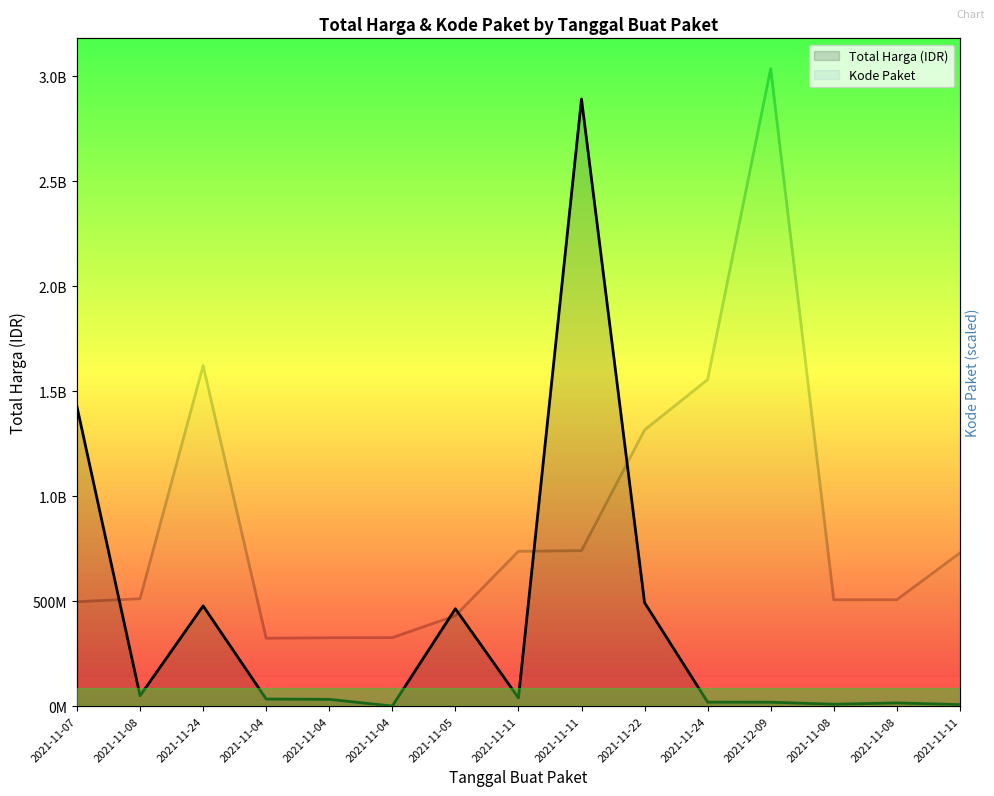

At which category does Kode Paket reach its first local peak?

2021-11-24